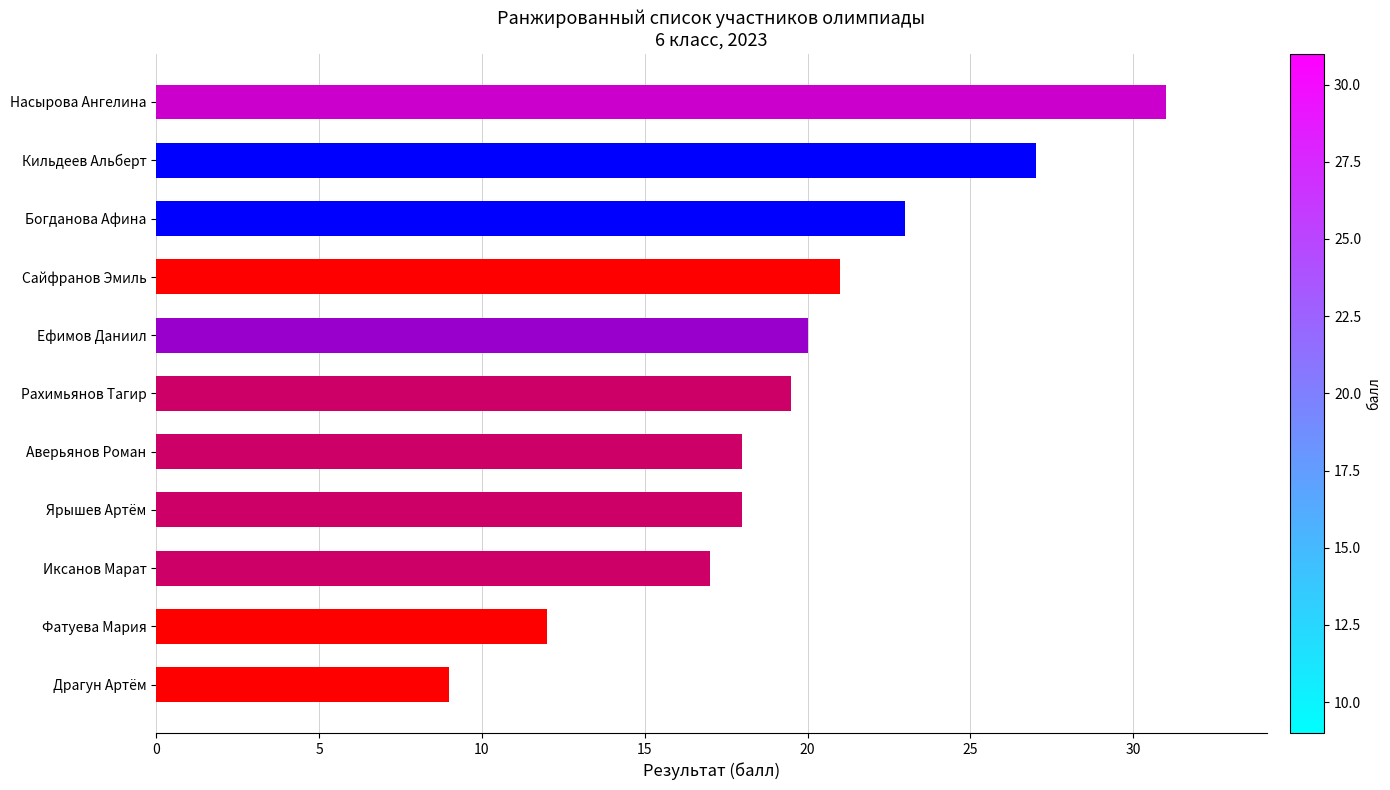

What is the difference between the maximum and minimum values?

22.0